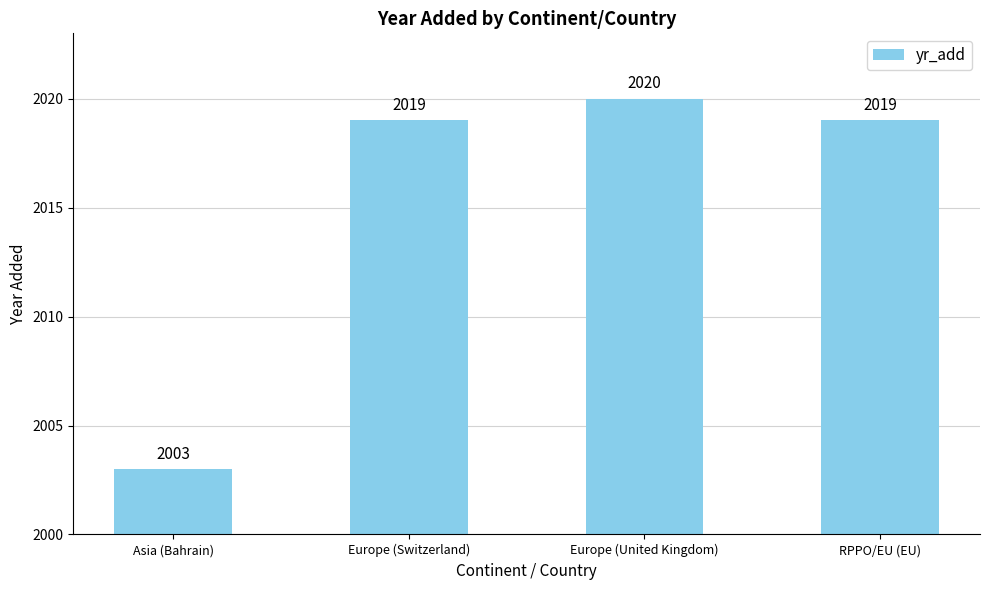

Reading left to right, what are all the values shown in this chart?

2003	2019	2020	2019